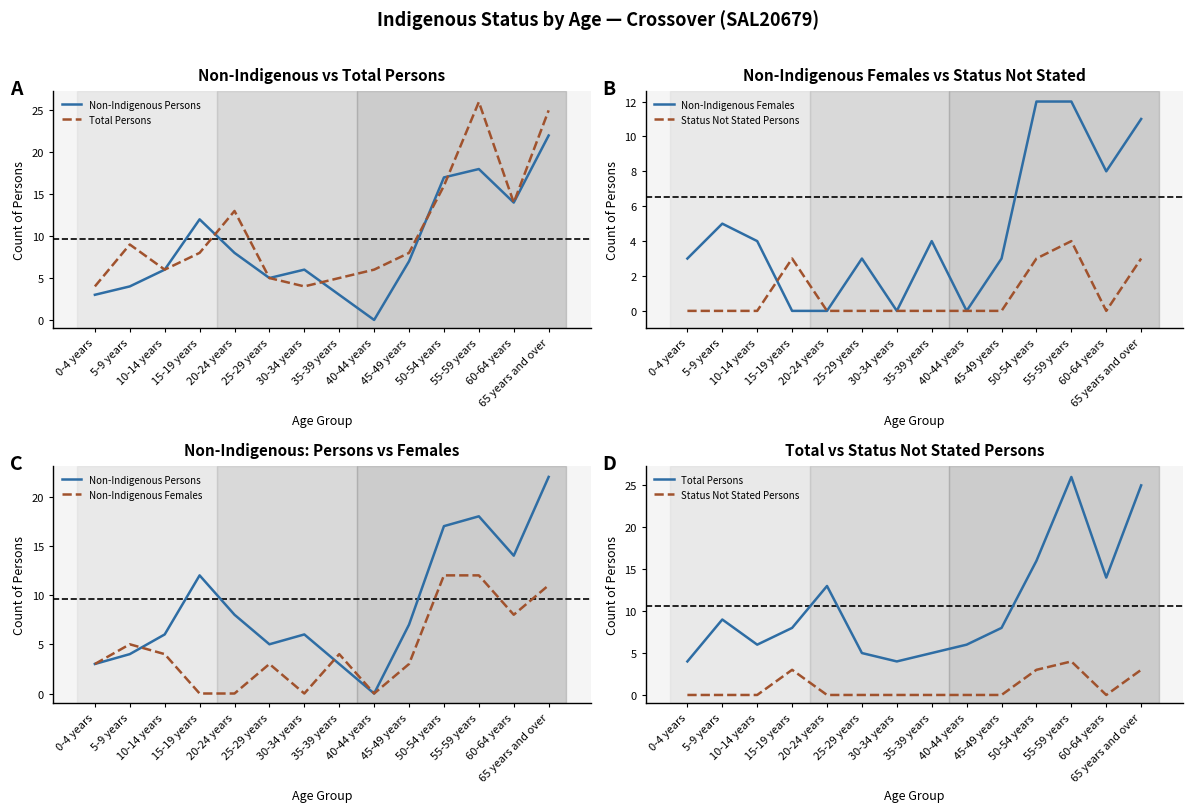

At how many categories does at least one series exceed 10?

6